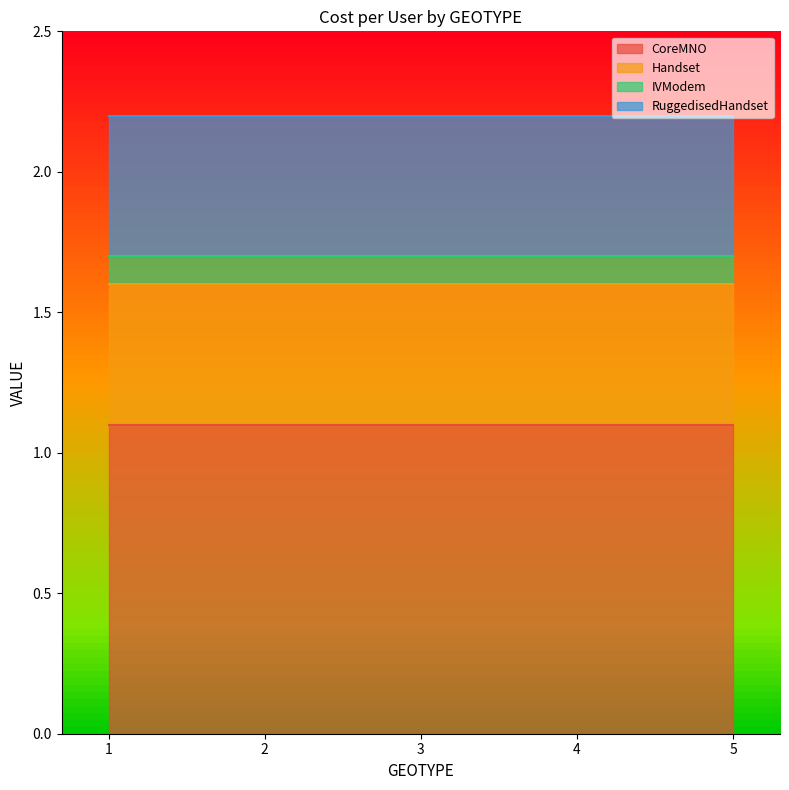

What is the sum of all CoreMNO values?

5.5